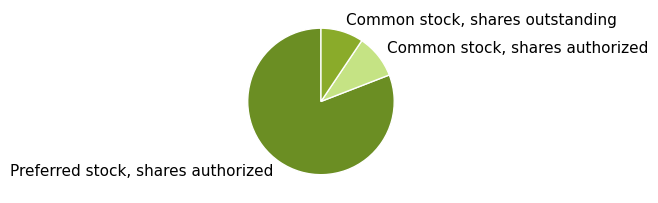

Does Preferred stock, shares authorized represent more than half of the total?

Yes